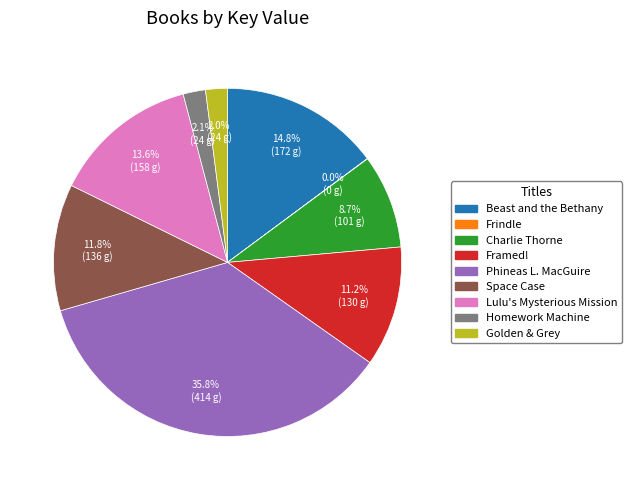

Does any single category account for the majority?

No